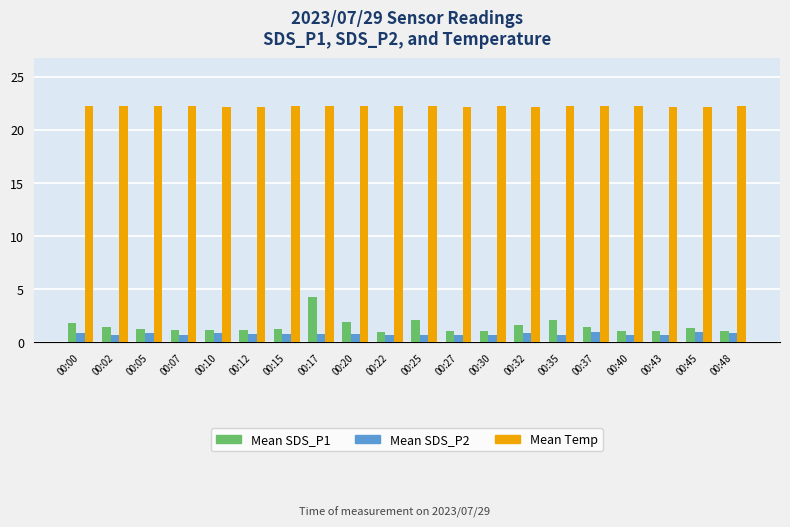

What is the difference between the highest and lowest values at 00:27?

21.5